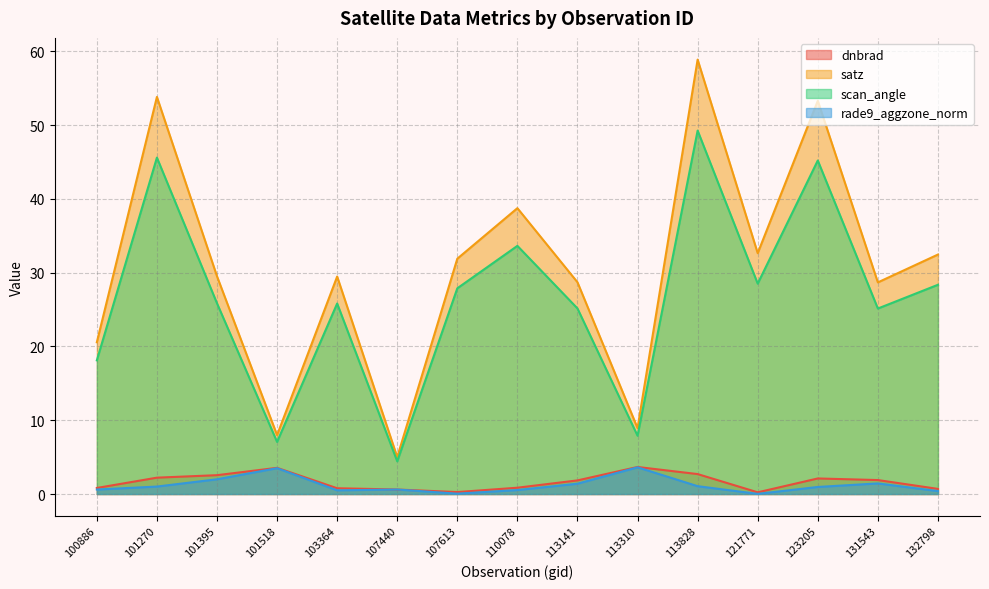

What is the difference between the second highest and second lowest values in the rade9_aggzone_norm series?

3.5